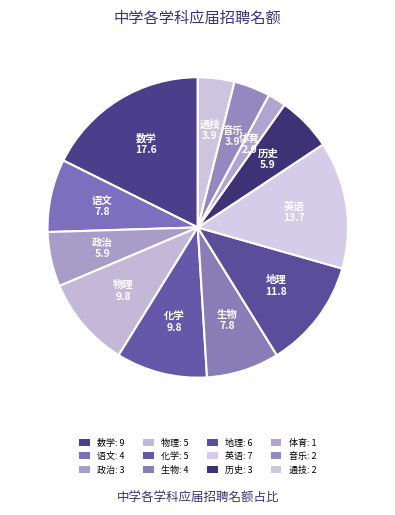

Which has a higher value, 体育 or 英语?

英语